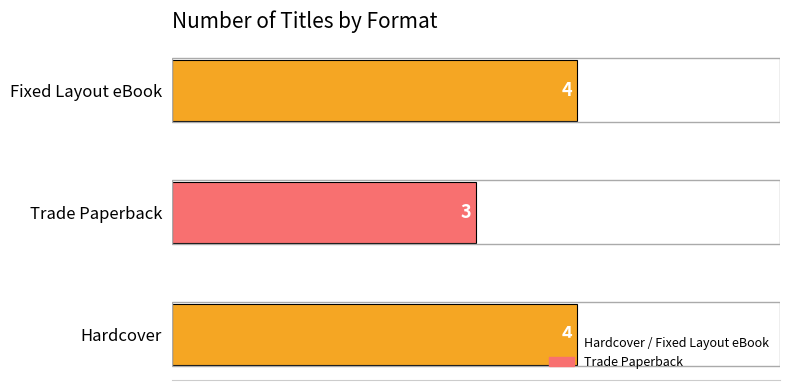

How many series are shown in this chart?

1